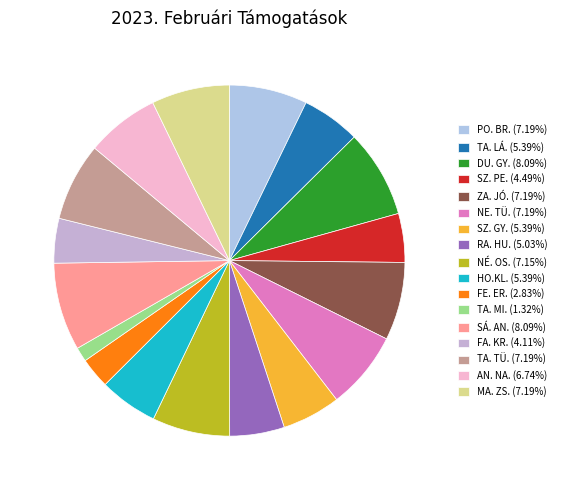

True or false: AN. NA. accounts for 1% of the total.

False